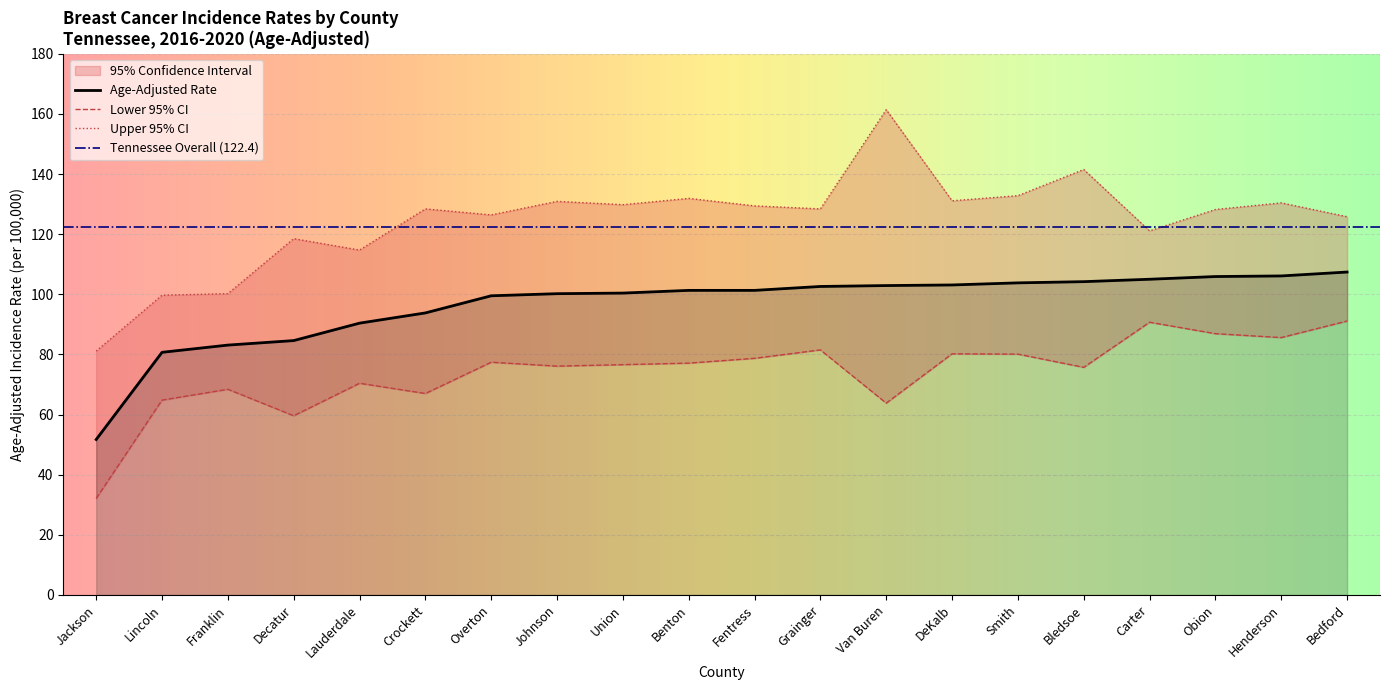

Read the Upper 95% CI value at Bledsoe.

141.5